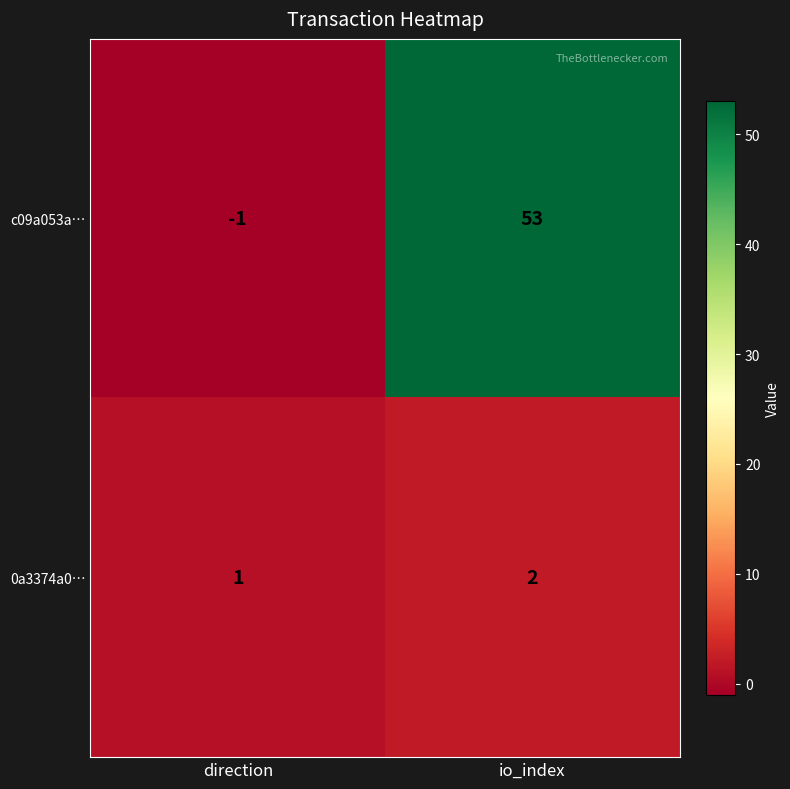

Rank the categories by 0a3374a0… value from lowest to highest.

direction, io_index